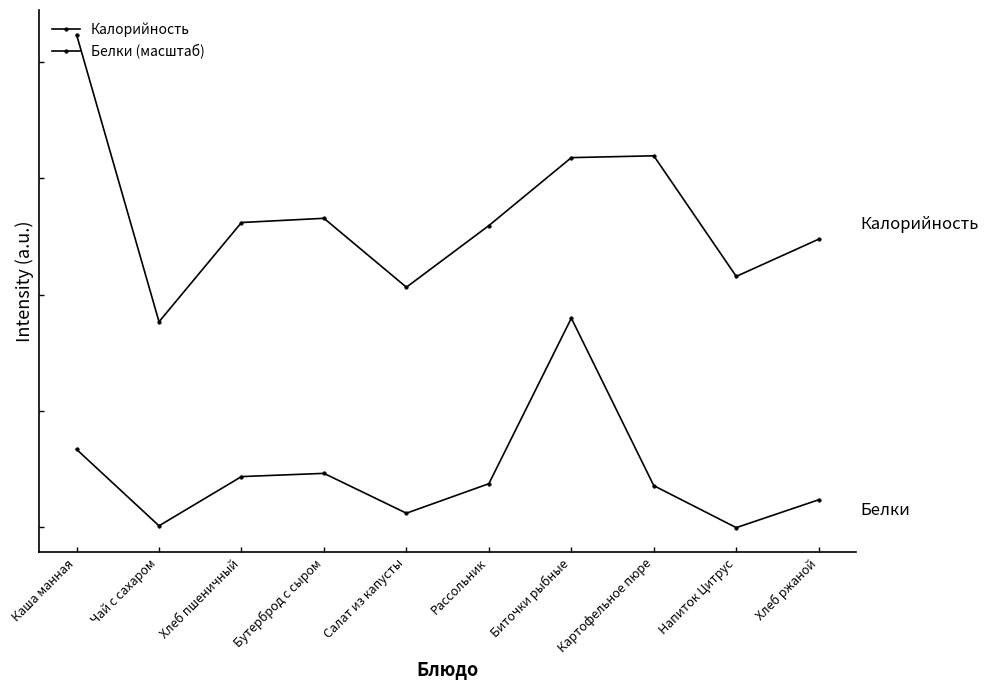

True or false: Калорийность has a value of 266.8 at Каша манная.

False